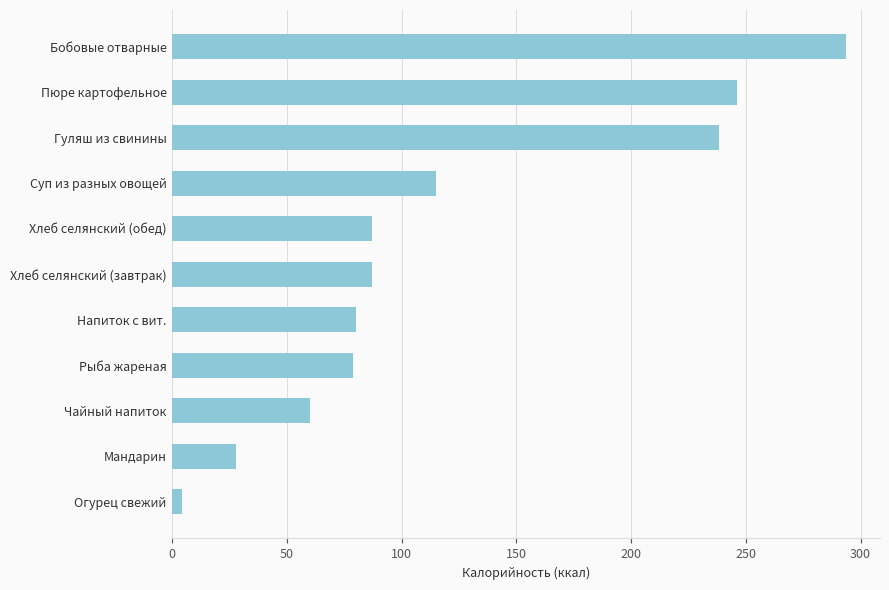

Does the chart contain any negative values?

No